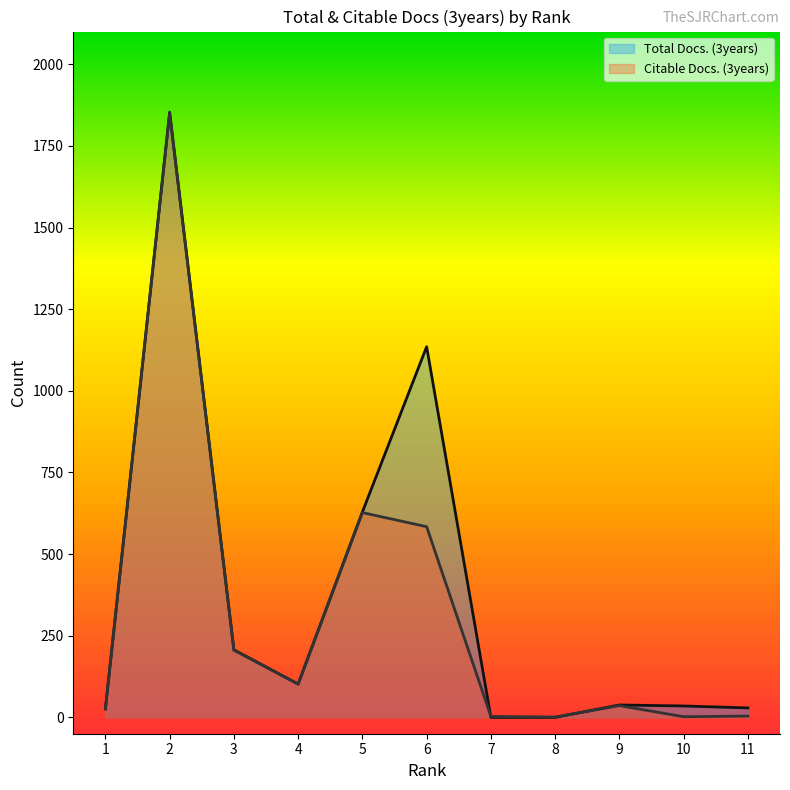

Between 3 and 6, which series saw the biggest shift?

Total Docs. (3years)